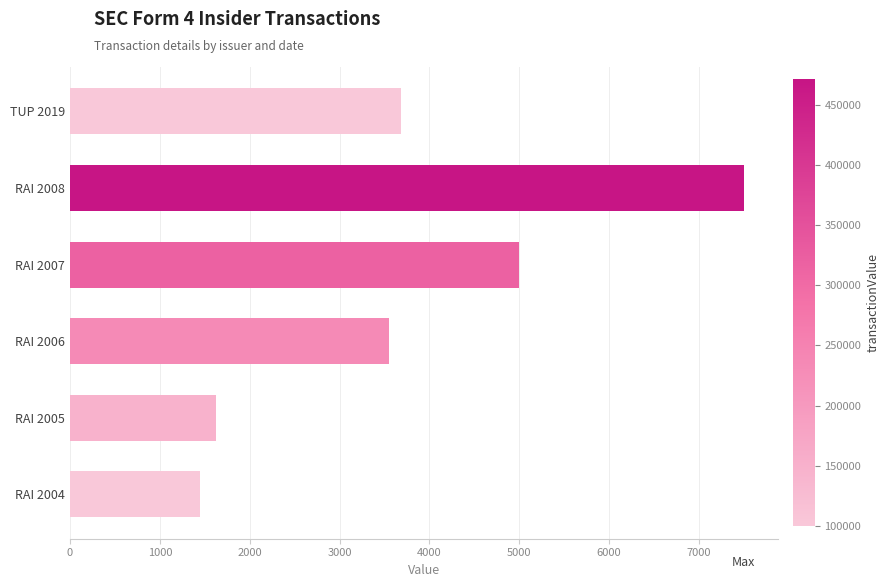

What is the minimum value shown in the chart?

1450